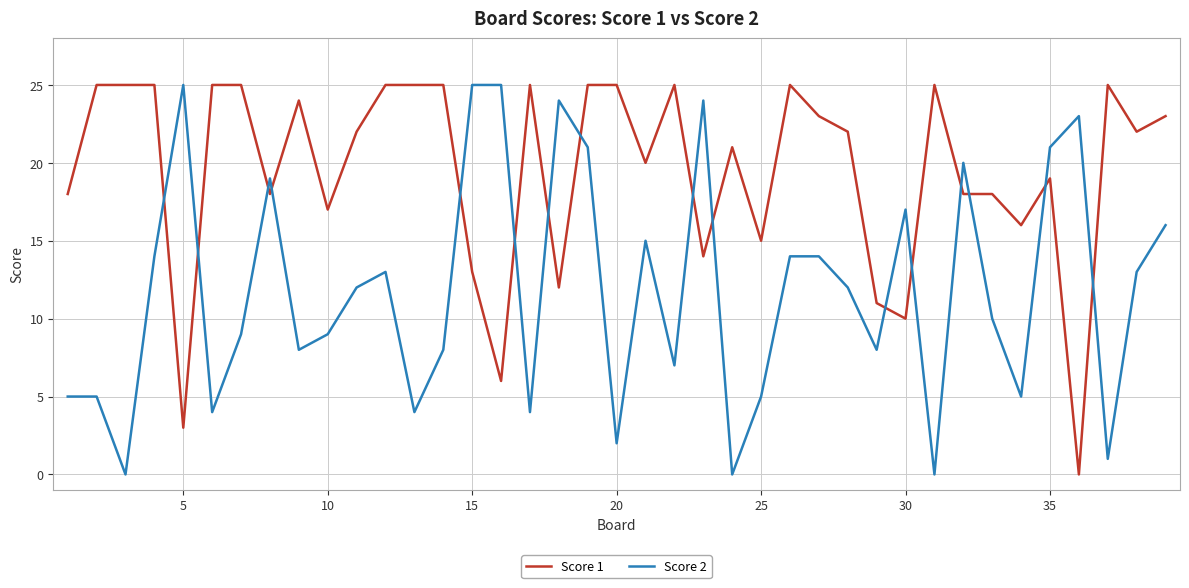

What is the greatest value displayed?

25